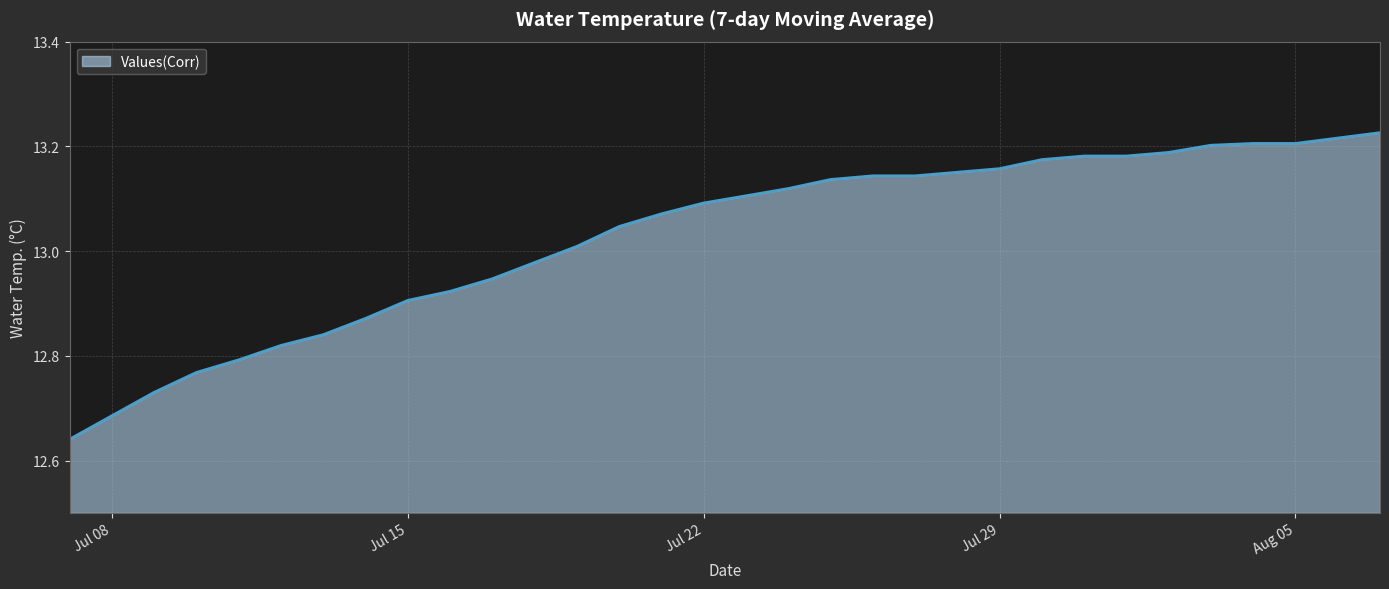

What is the difference between the maximum and minimum values?

0.6